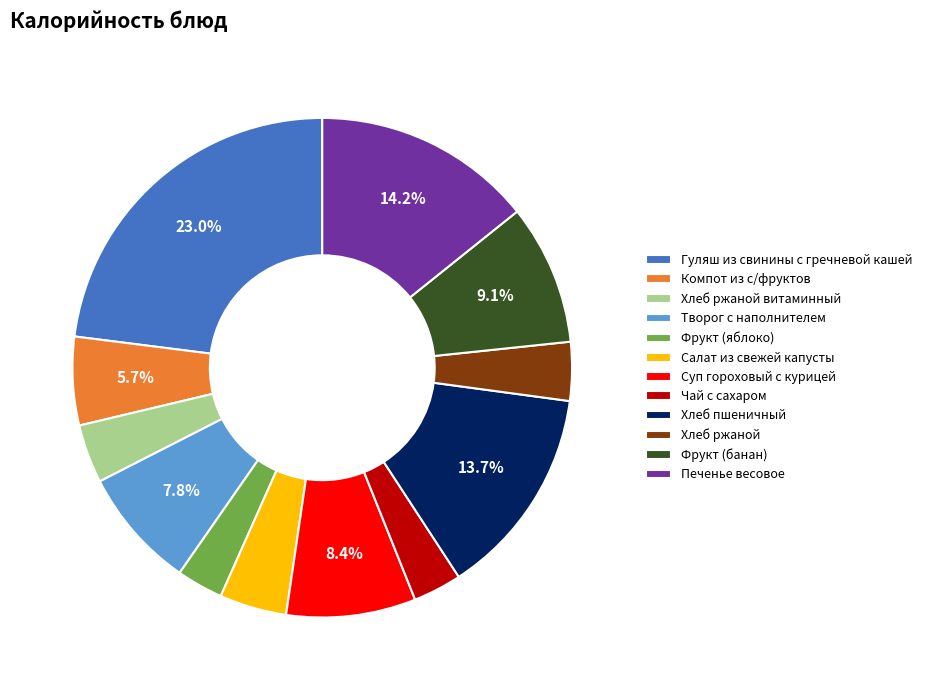

Is there any slice that represents more than half of the pie?

No